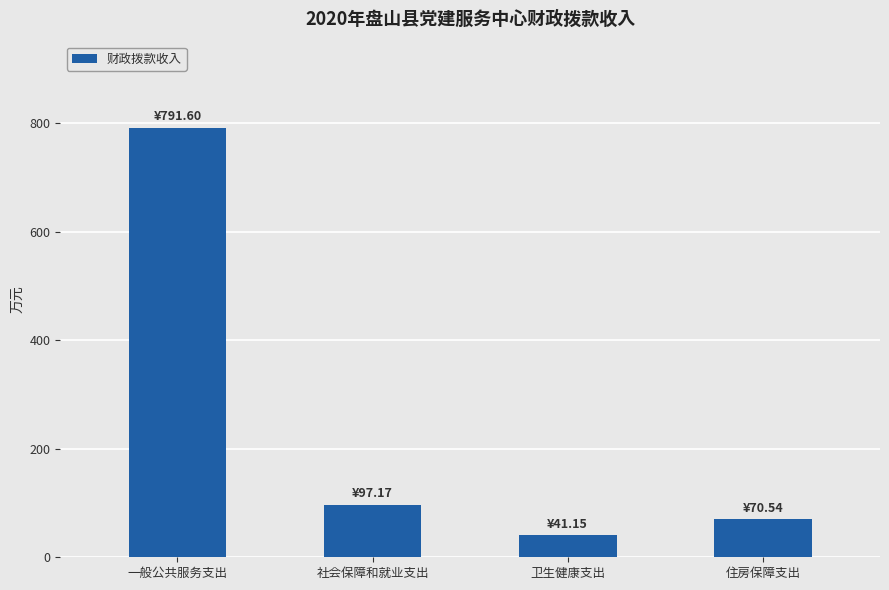

Is it true that the value at 住房保障支出 is 106.0?

False